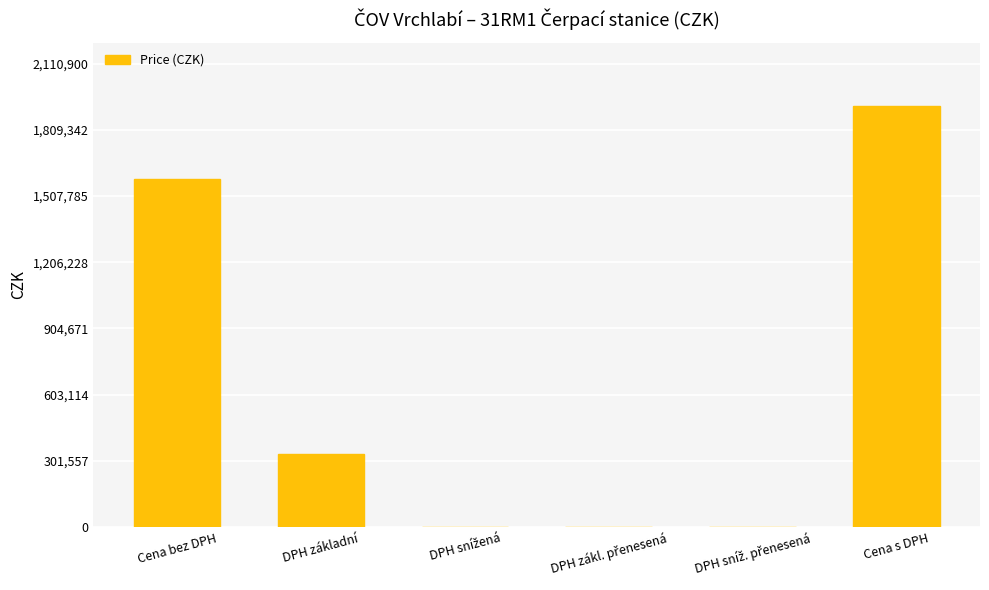

What is the average value?

639666.7